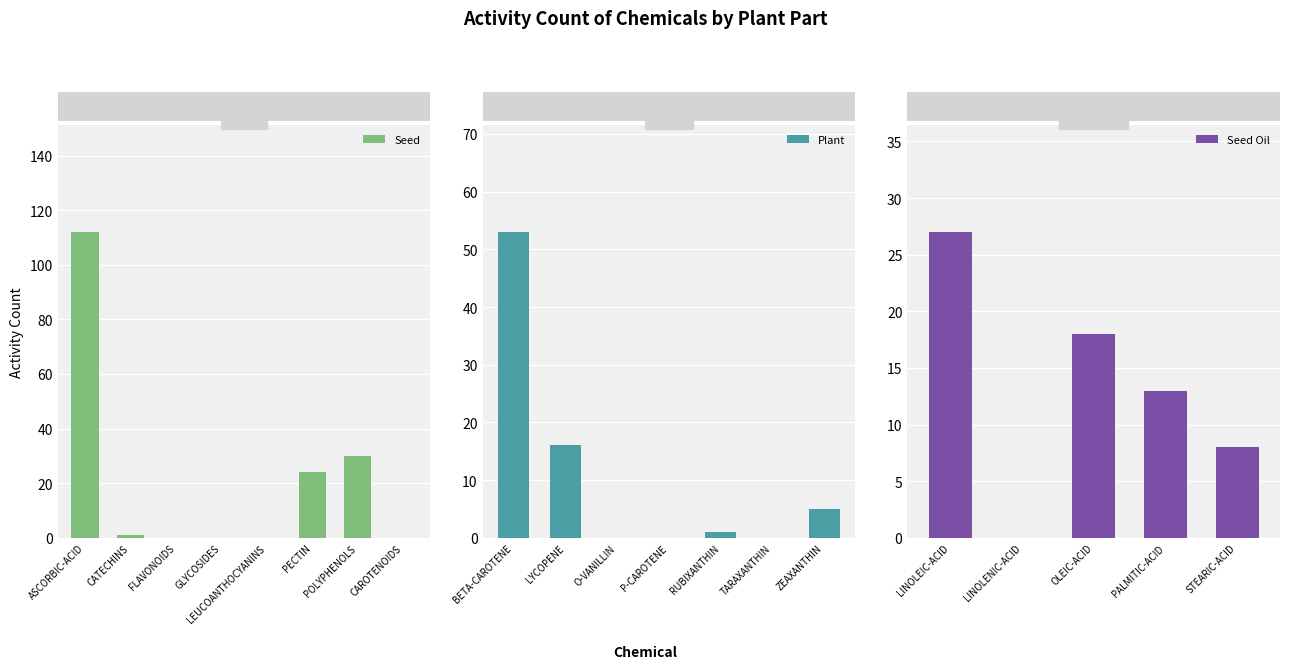

What is the sum of all Seed values?

167